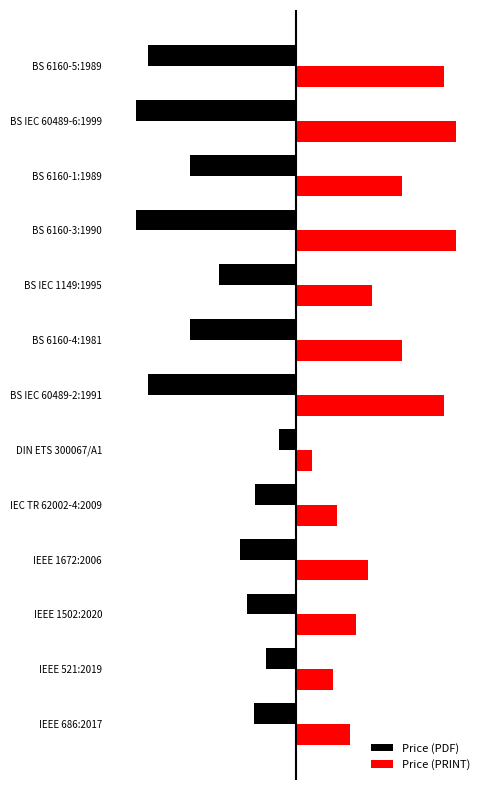

Where is Price (PRINT) nearest to the value 173?

BS IEC 1149:1995